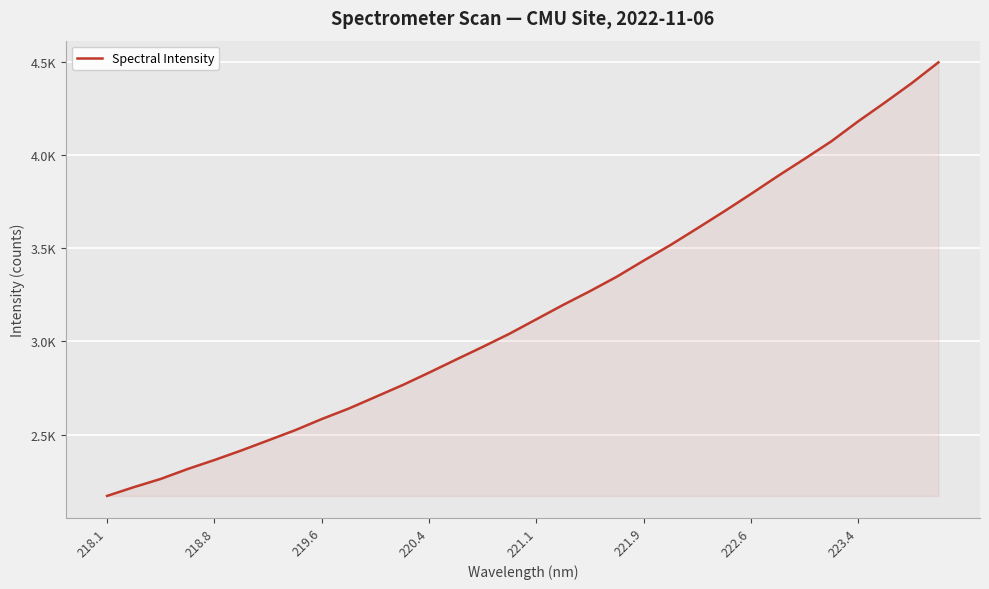

Does the chart display data point markers on the line(s)?

No